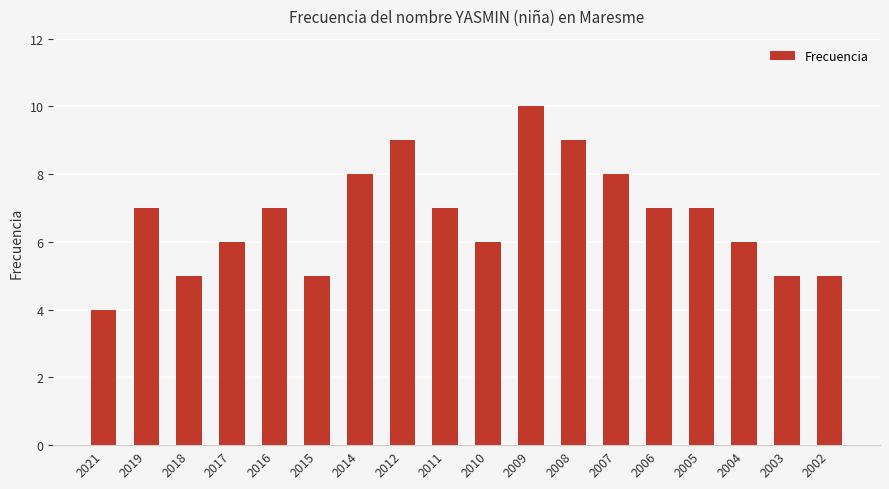

Reading right to left, what are all the values shown in this chart?

5	5	6	7	7	8	9	10	6	7	9	8	5	7	6	5	7	4